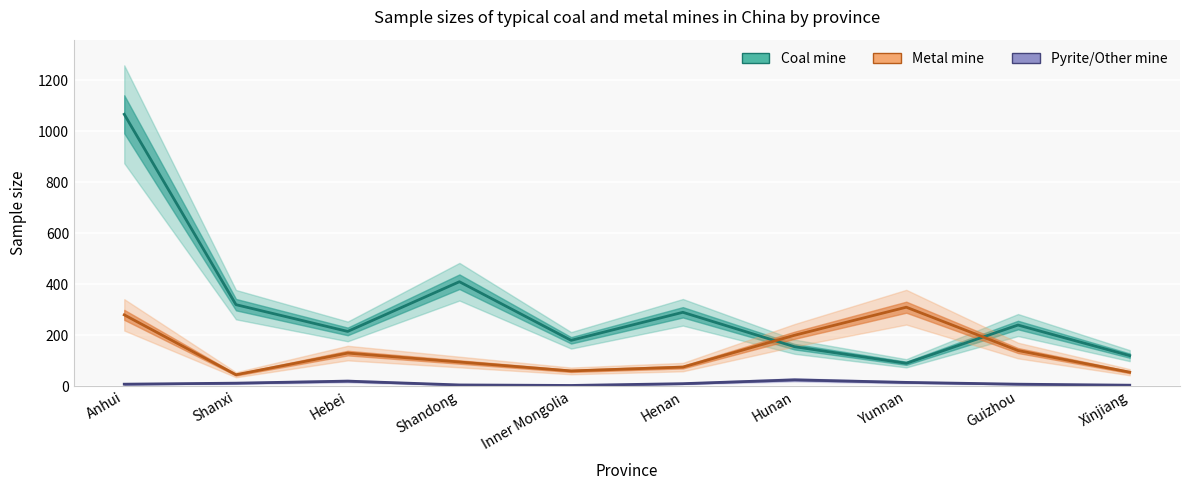

Reading left to right, list all the values displayed in this chart.

Coal mine: 1067	320	215	410	180	290	155	90	240	120
Metal mine: 280	45	130	95	60	75	200	310	140	55
Pyrite/Other mine: 8	12	20	5	3	10	25	15	8	4